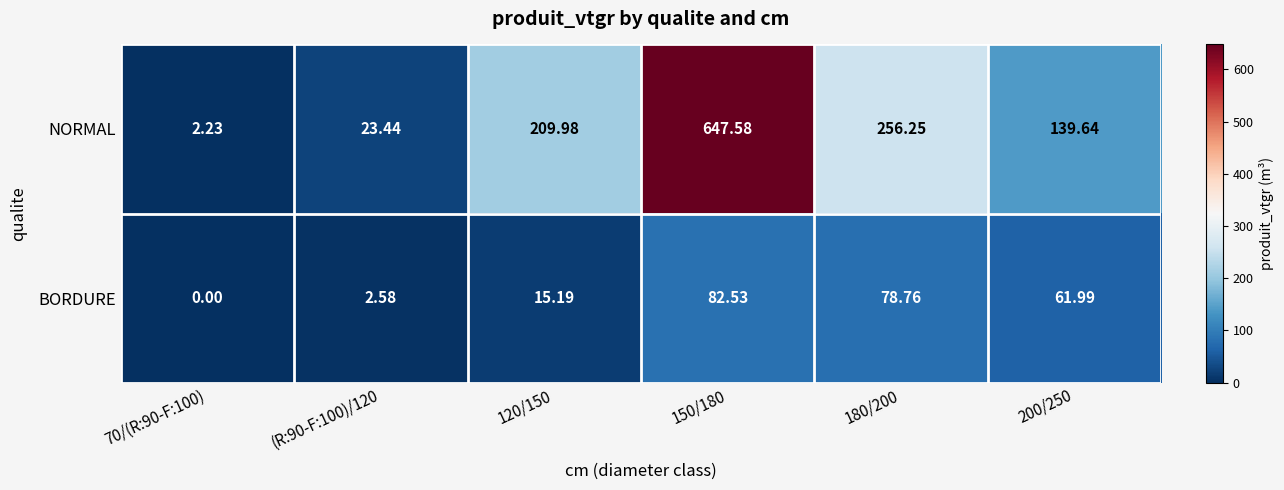

Rank the series by their maximum value, from lowest to highest.

BORDURE, NORMAL